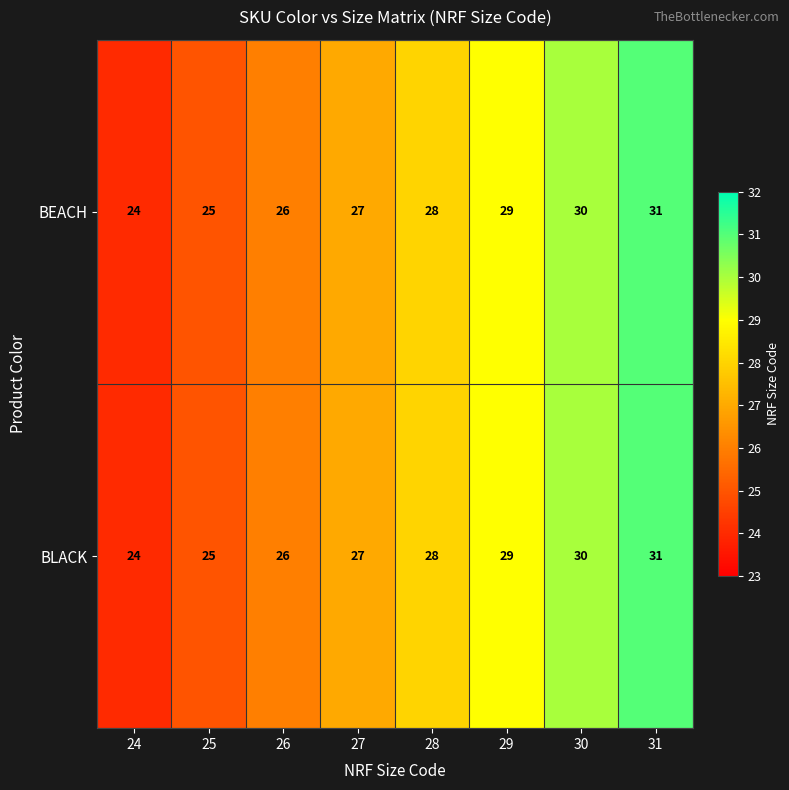

Where is BLACK nearest to the value 27?

27